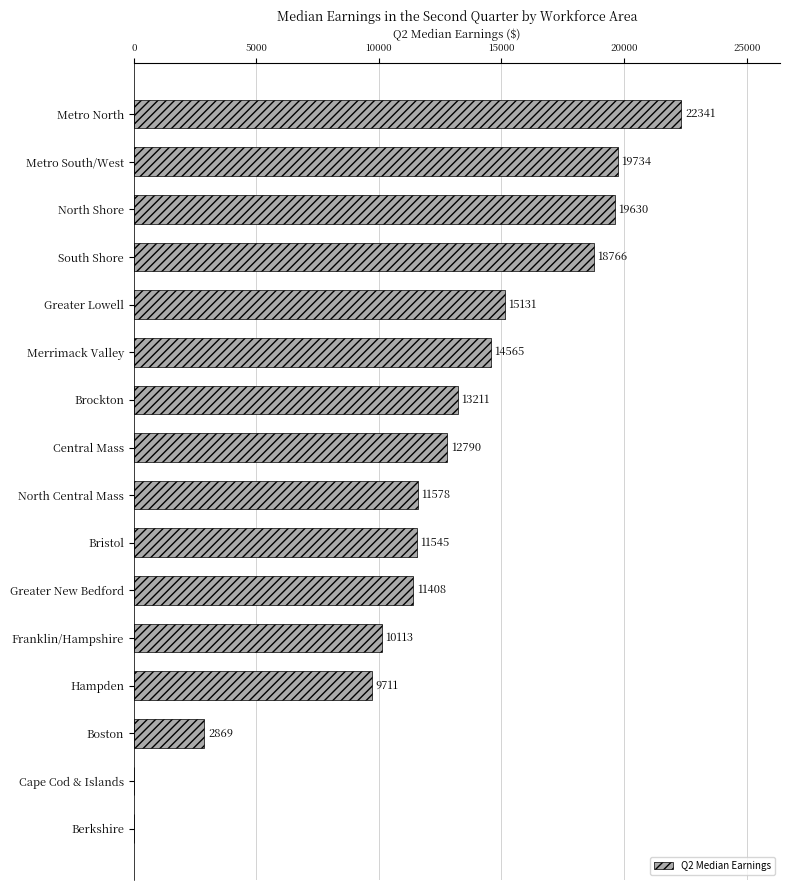

Where is the data nearest to the value 11170?

Greater New Bedford